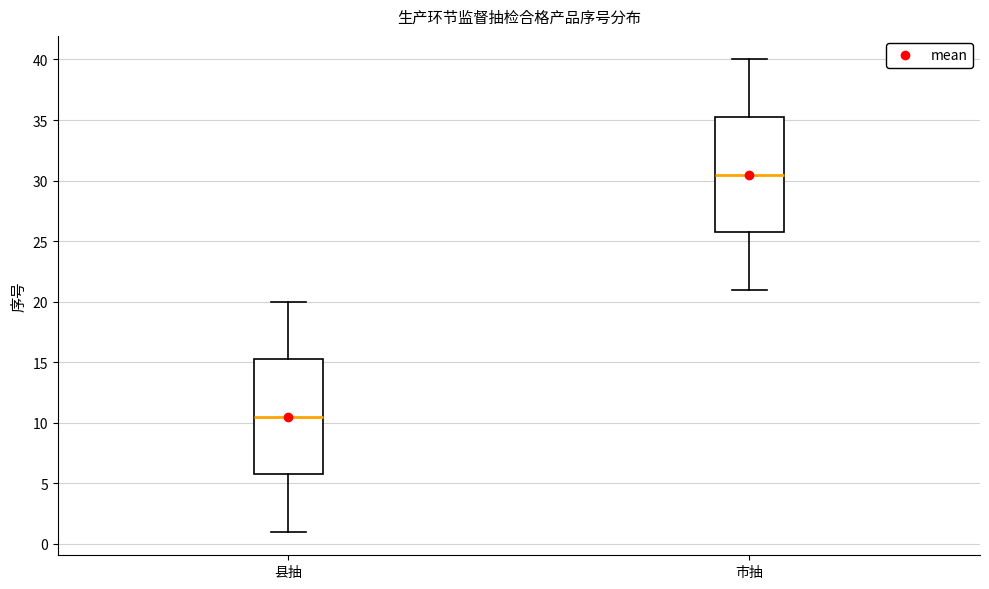

Reading left to right, transcribe this box plot: for each box, give where its median line is, the range the box spans, and where its two whiskers end, as read against the y-axis. The values are not printed on the chart, so give them approximately, as read against the axis.

县抽: median 10.5, box 6.0 to 15.5, whiskers 1.0 to 20.0
市抽: median 30.5, box 26.0 to 35.5, whiskers 21.0 to 40.0